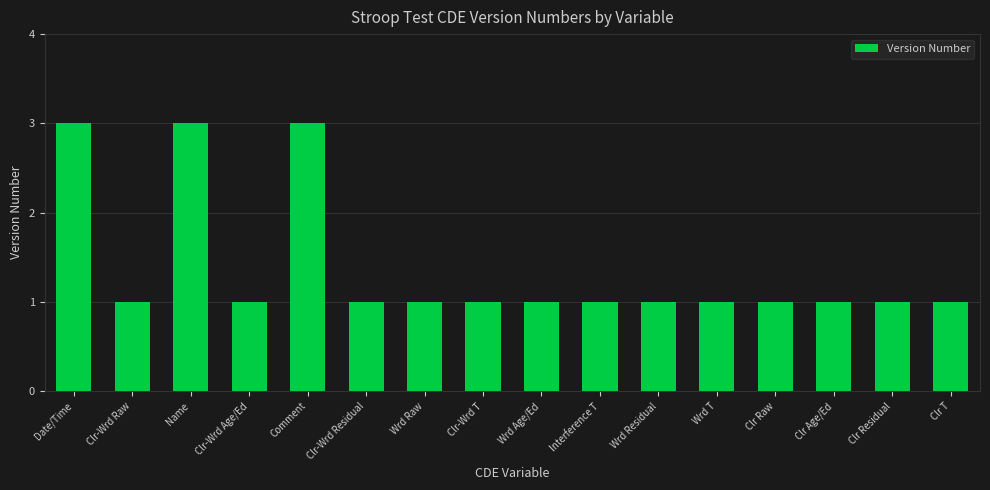

The value at Clr-Wrd Raw is 2. True or false?

False